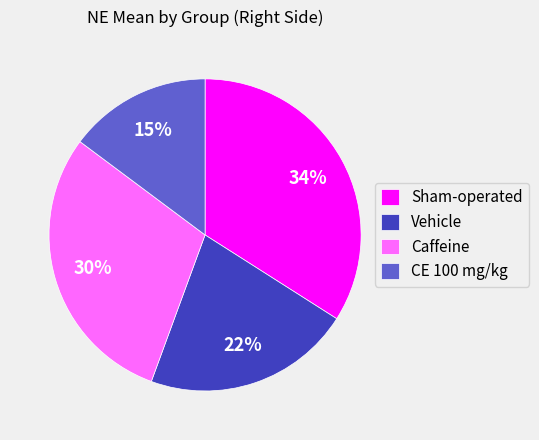

What percentage is the CE 100 mg/kg slice, to the nearest percent?

15%